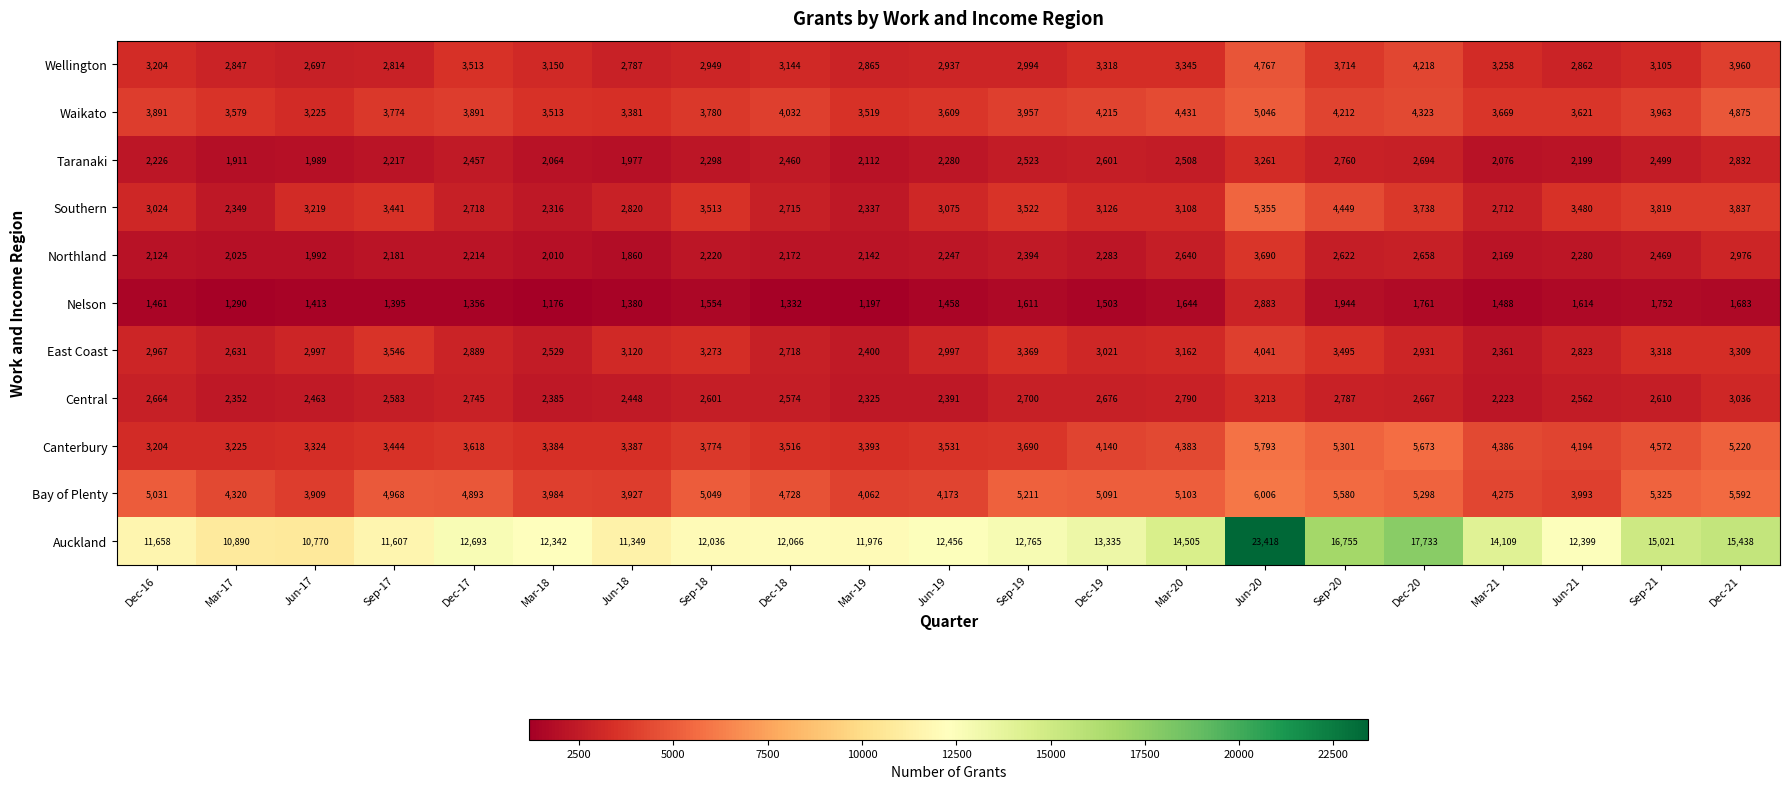

Which series has the largest total across all categories?

Auckland